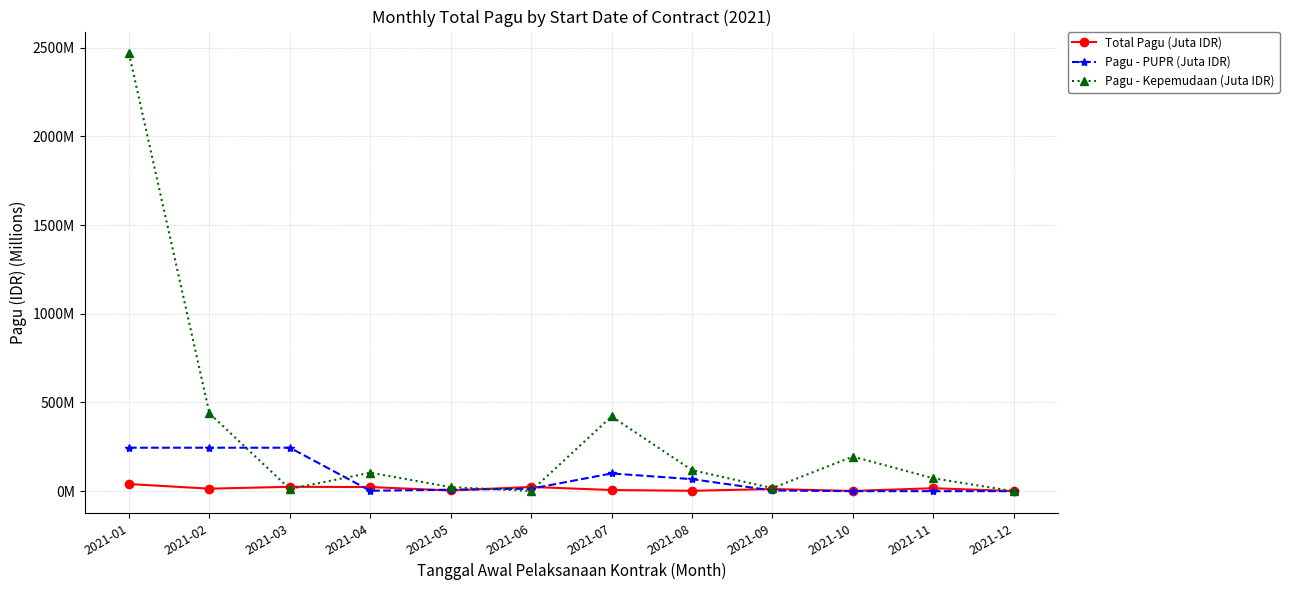

Which series has the widest spread of values?

Pagu - Kepemudaan (Juta IDR)